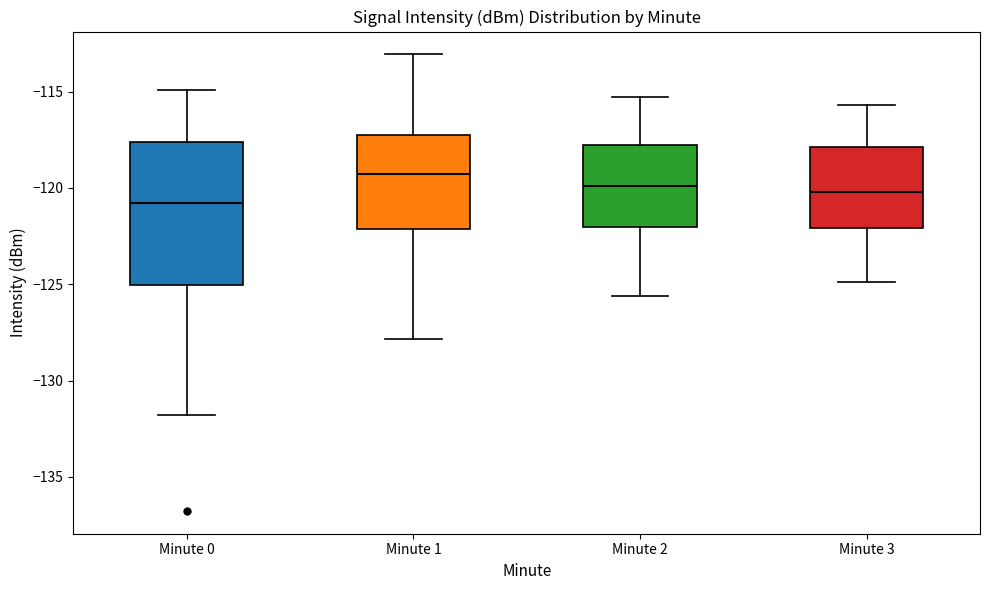

Comparing the boxes themselves (not the whiskers), which one is the tallest?

Minute 0